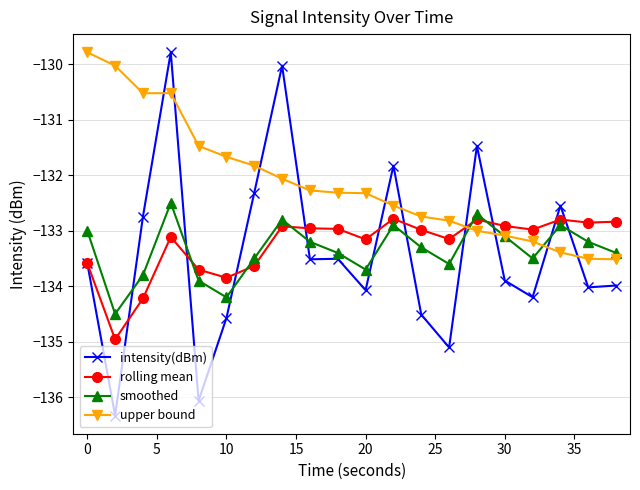

True or false: intensity(dBm) has more than 1 interior local peaks.

True